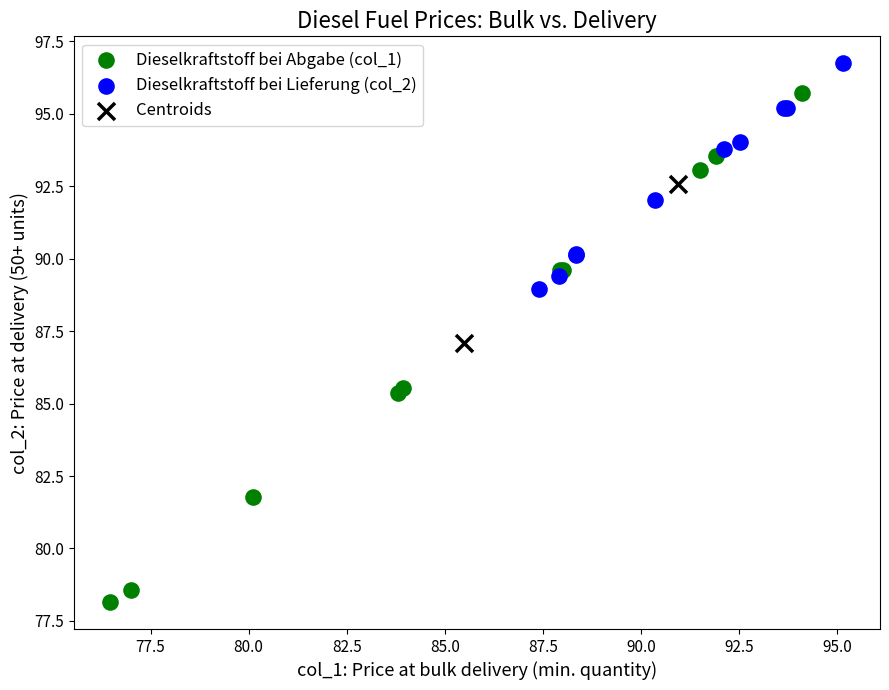

What are all the series names shown in the legend?

Dieselkraftstoff bei Abgabe (col_1), Dieselkraftstoff bei Lieferung (col_2), Centroids